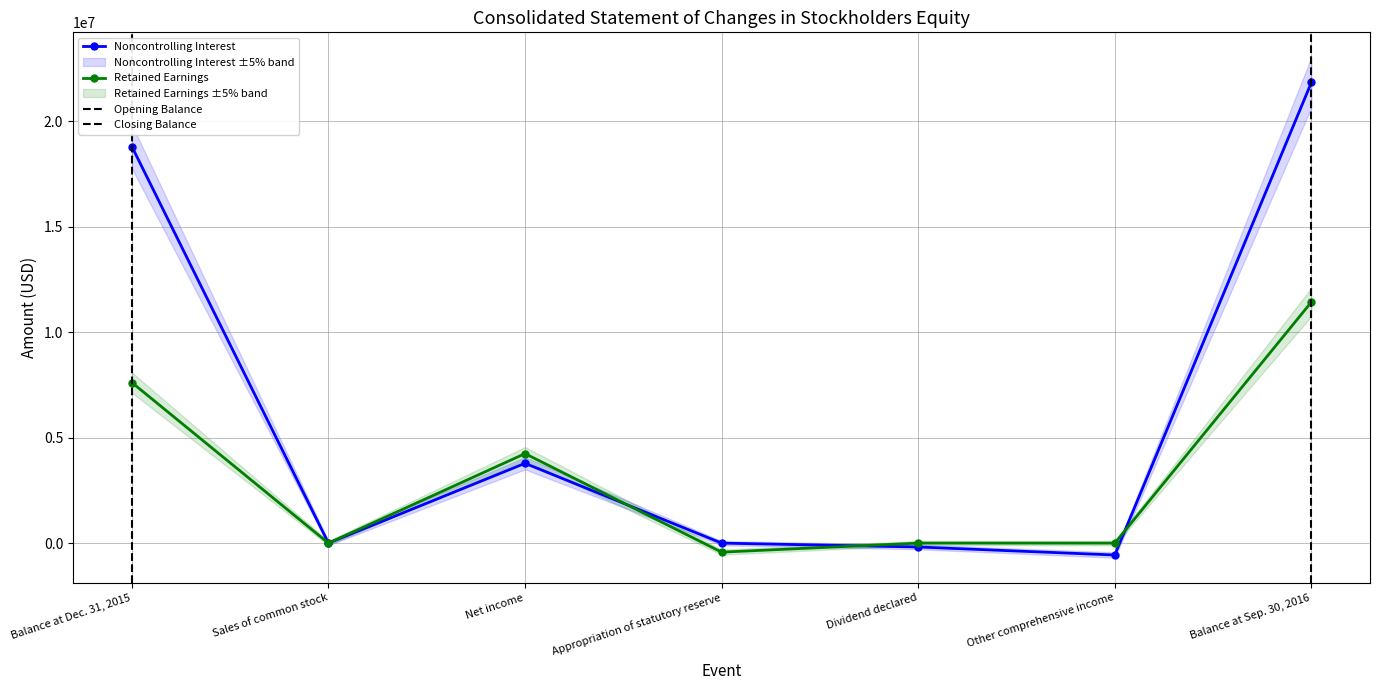

At which category does Retained Earnings reach its first local valley?

Sales of common stock